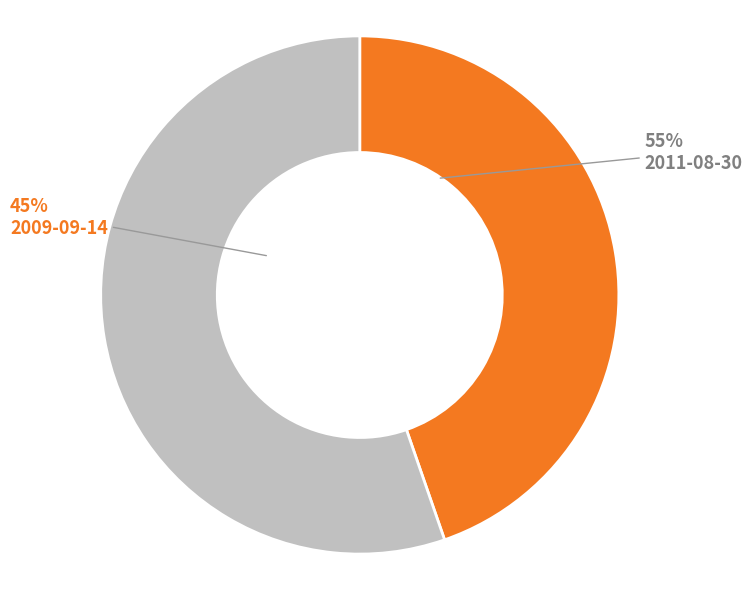

Does any single category account for the majority?

Yes